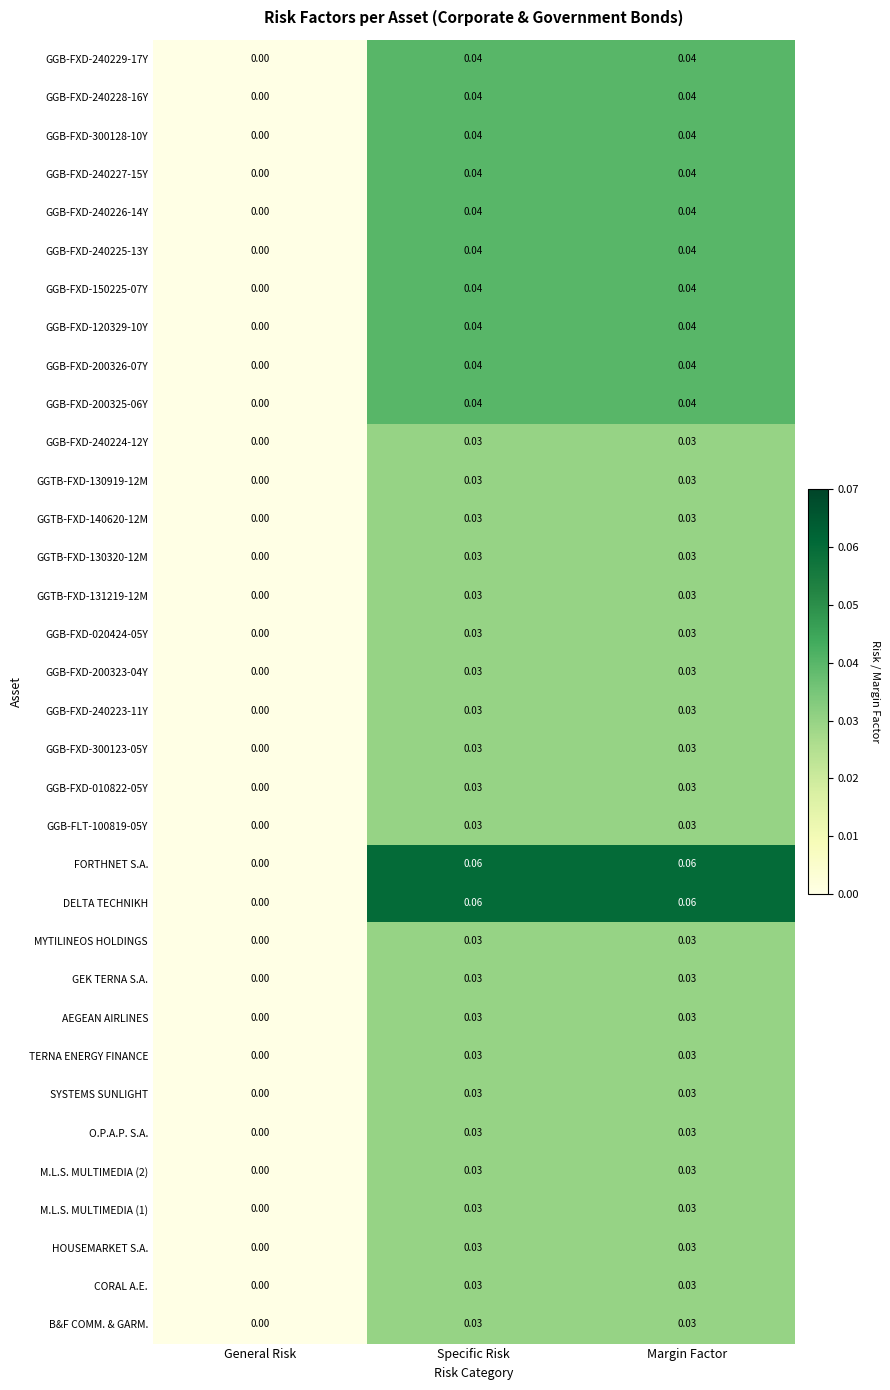

Is the value of MYTILINEOS HOLDINGS at General Risk greater than the value of GGB-FXD-240226-14Y at Margin Factor?

No